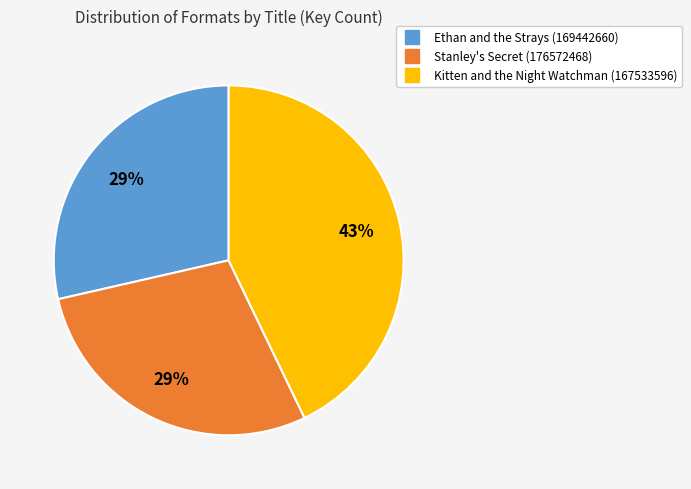

Which category has the biggest portion of the pie?

Kitten and the Night Watchman (167533596)